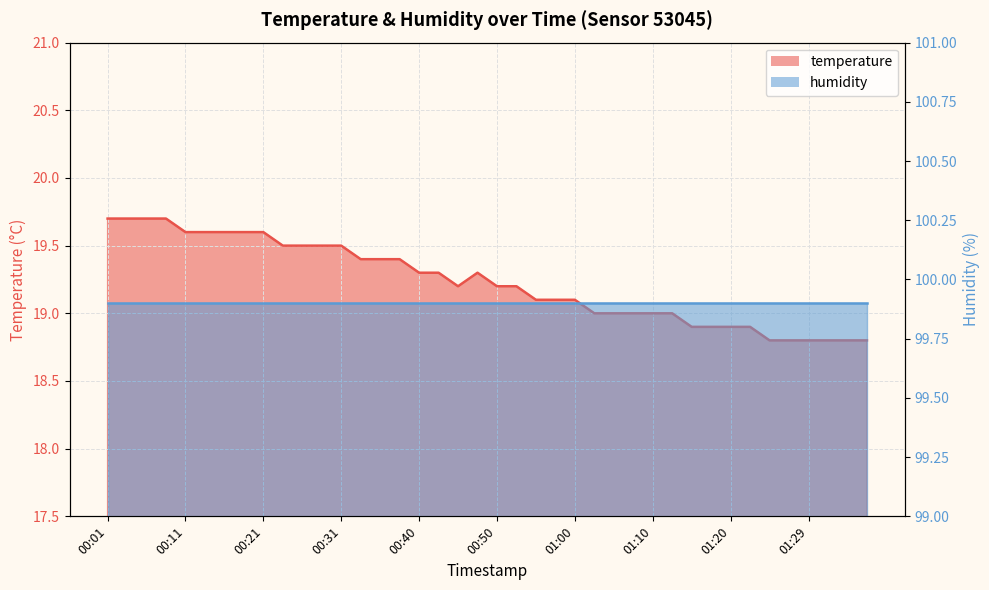

Read the value at 00:23.

19.5